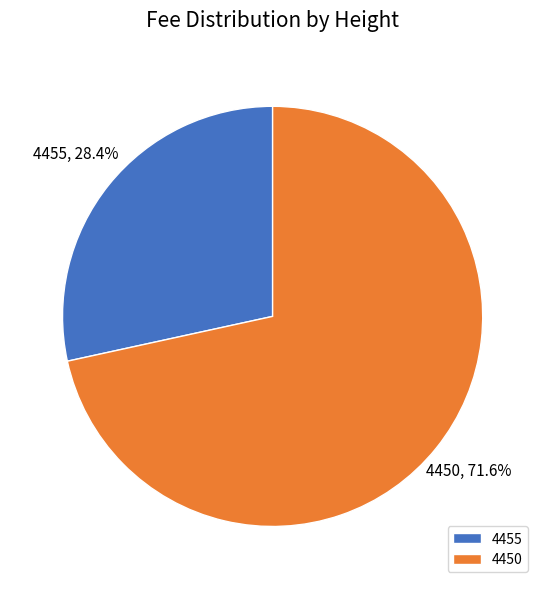

What percentage is the 4450 slice, to the nearest percent?

72%